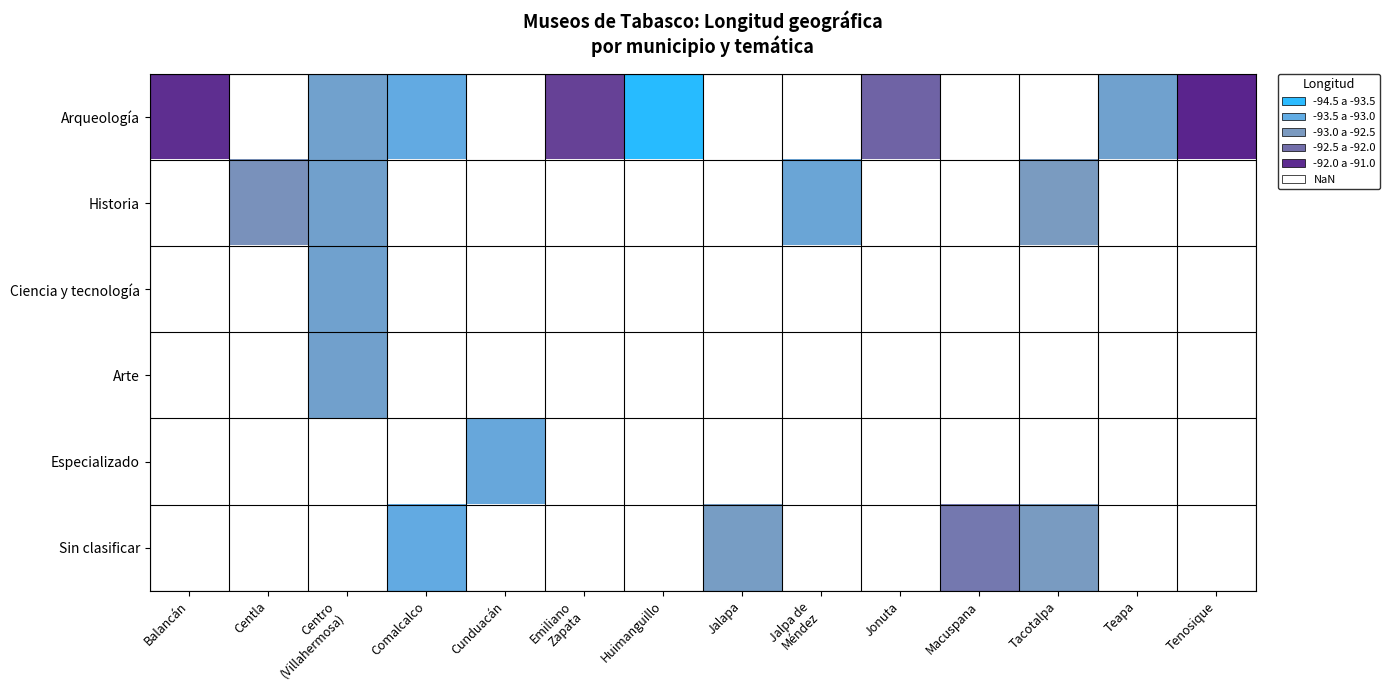

The value of Sin clasificar at Tacotalpa is -126.3. True or false?

False